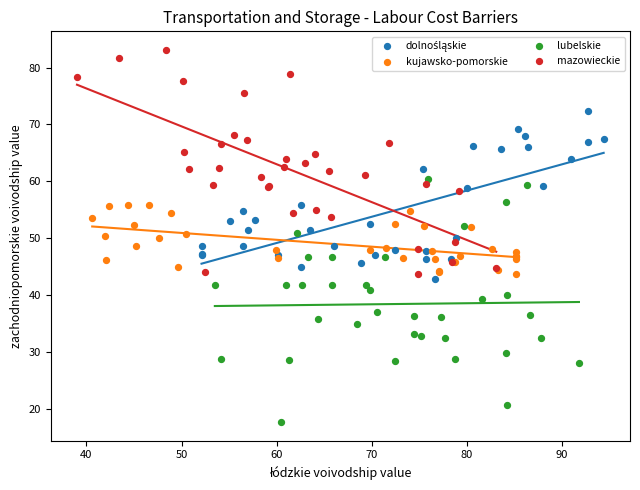

Which series contains the highest Y value?

mazowieckie